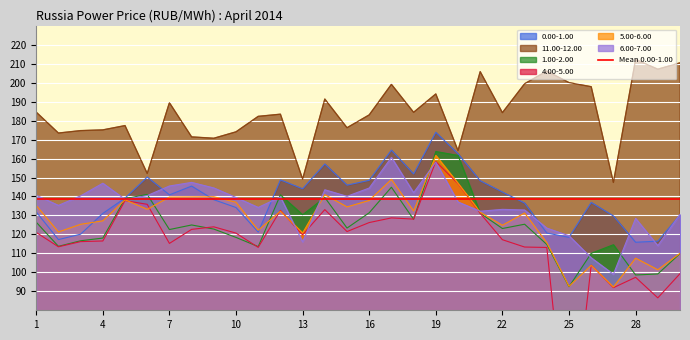

List the series in order of their peak value, lowest first.

4.00-5.00, 6.00-7.00, 5.00-6.00, 1.00-2.00, 0.00-1.00, 11.00-12.00